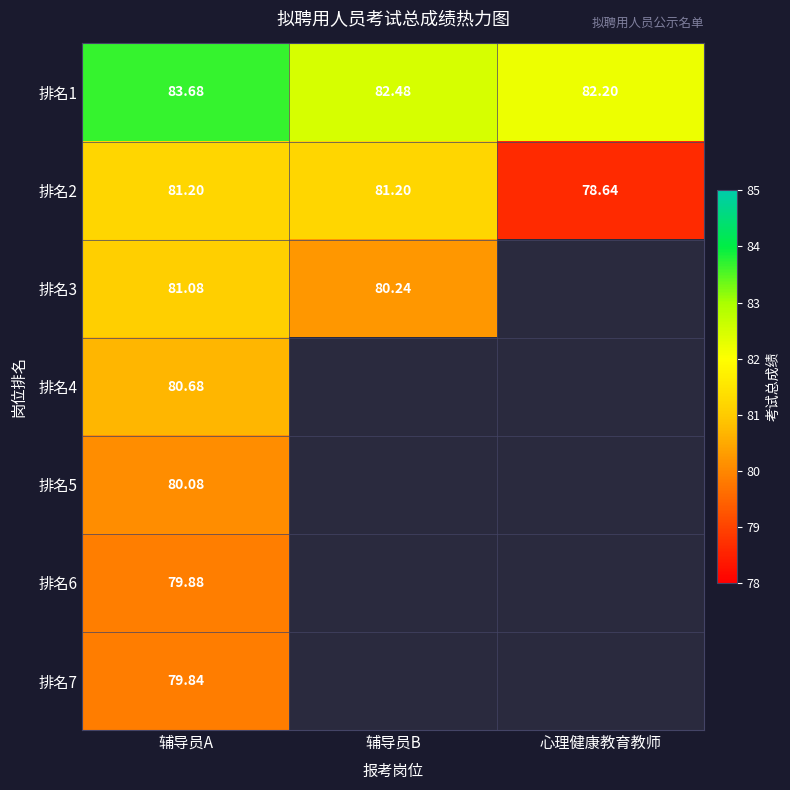

Is the value of 排名7 at 辅导员A greater than the value of 排名5 at 辅导员A?

No